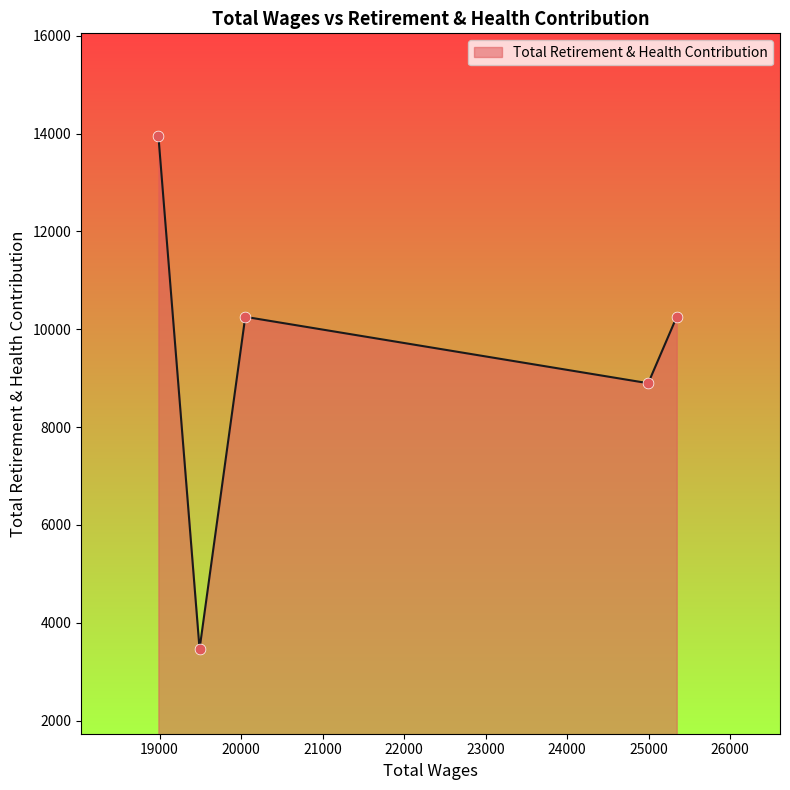

What is the maximum value shown in the chart?

13957